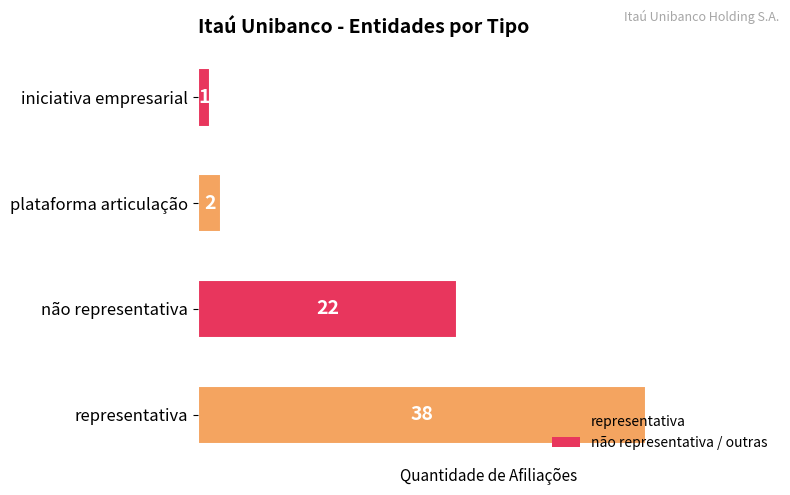

Rank the categories by value from lowest to highest.

iniciativa empresarial, plataforma articulação, não representativa, representativa